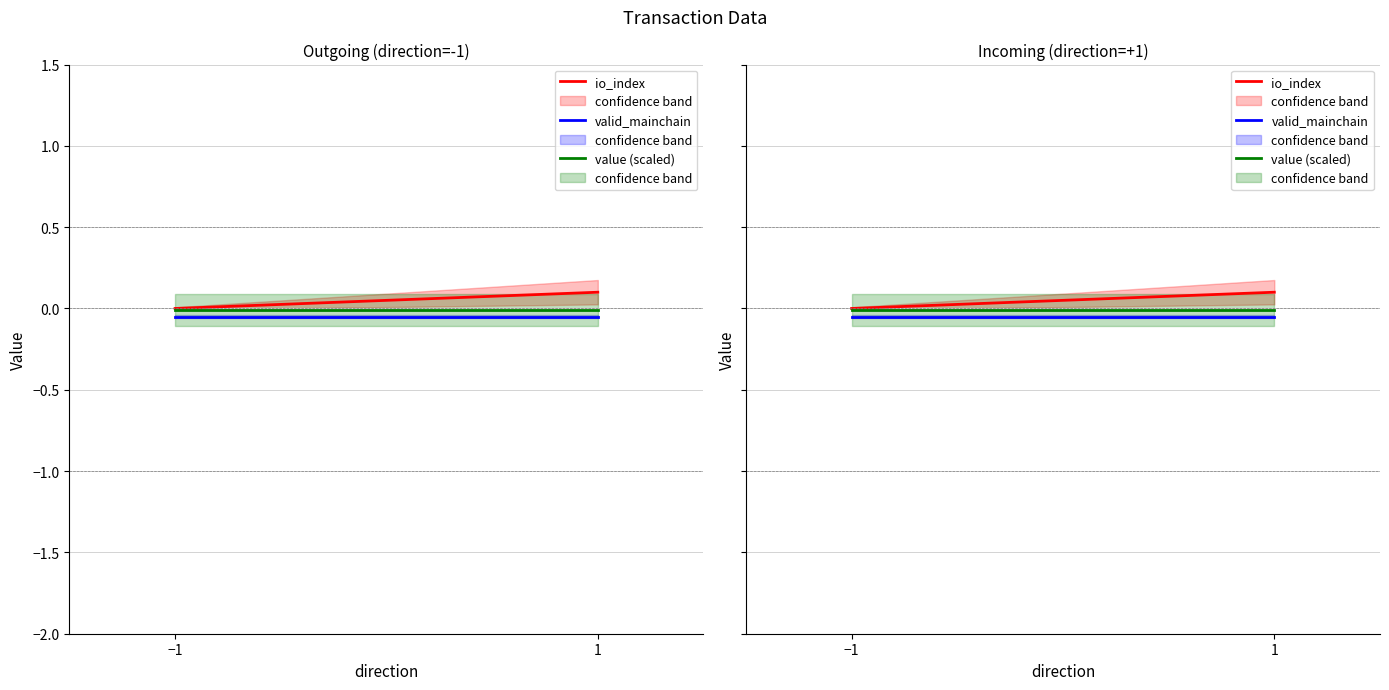

Reading left to right, what are all the values shown in this chart?

io_index: −1=0.0	1=0.1
valid_mainchain: −1=-0.1	1=-0.1
value (scaled): −1=-0.0	1=-0.0